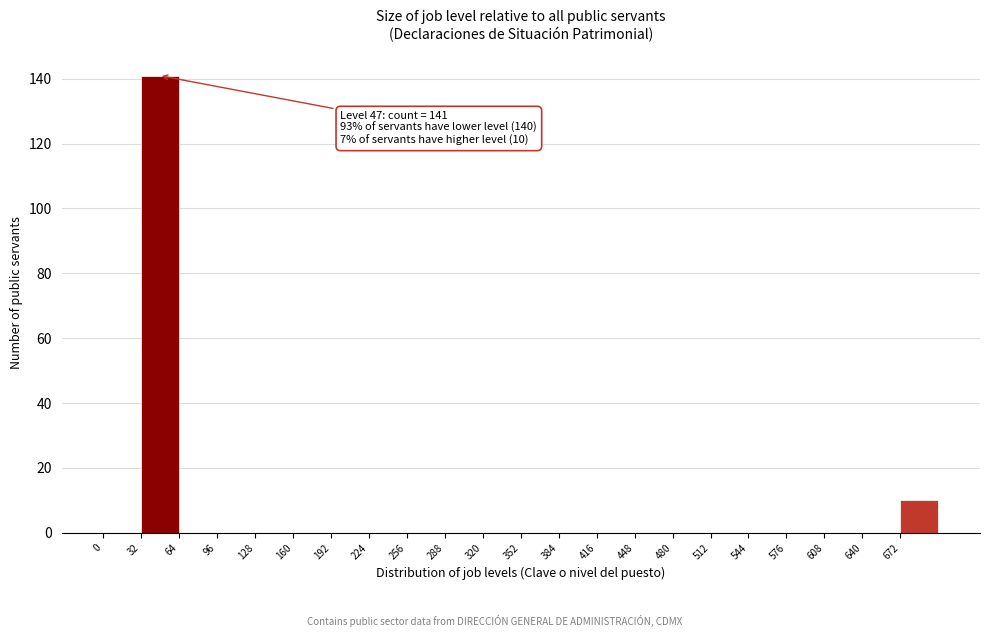

Which range on the x-axis has the tallest bar?

32 to 64